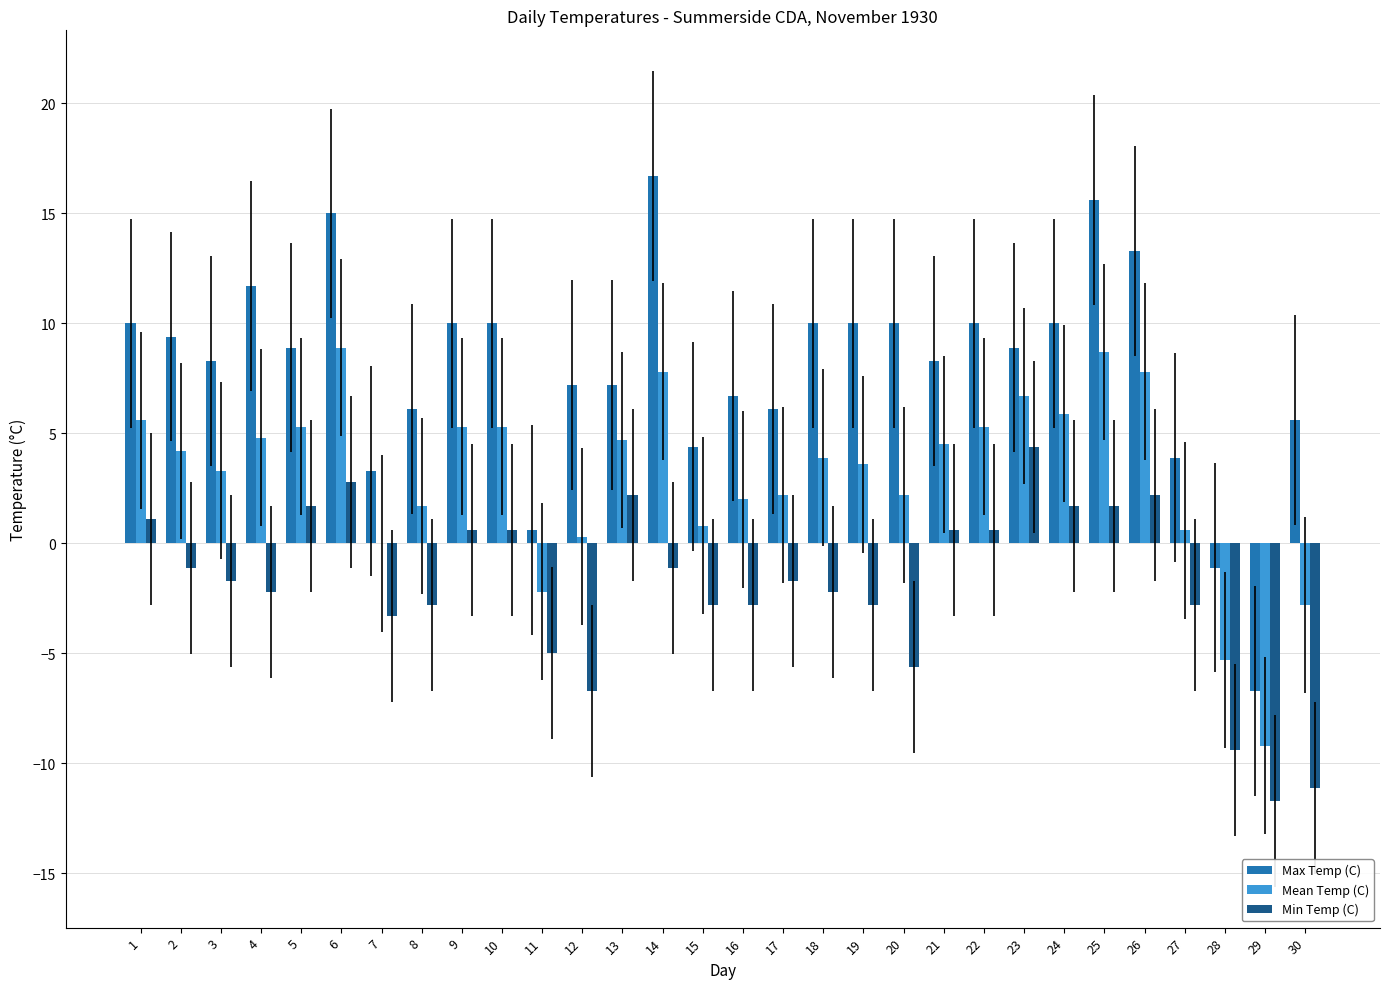

What is the greatest value displayed?

16.7